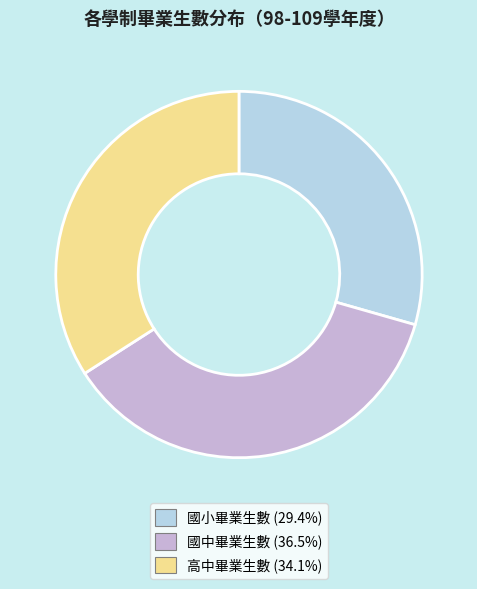

Does any single category account for the majority?

No